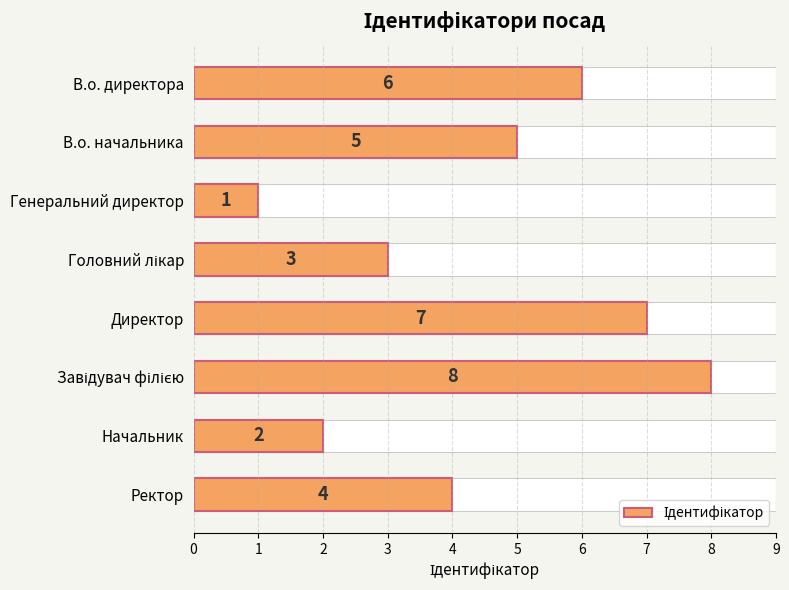

Rank the categories by value from lowest to highest.

Генеральний директор, Начальник, Головний лікар, Ректор, В.о. начальника, В.о. директора, Директор, Завідувач філією